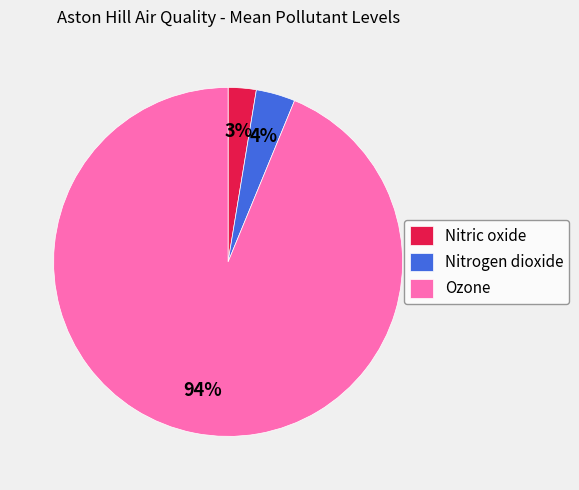

Is there a majority slice in this chart?

Yes